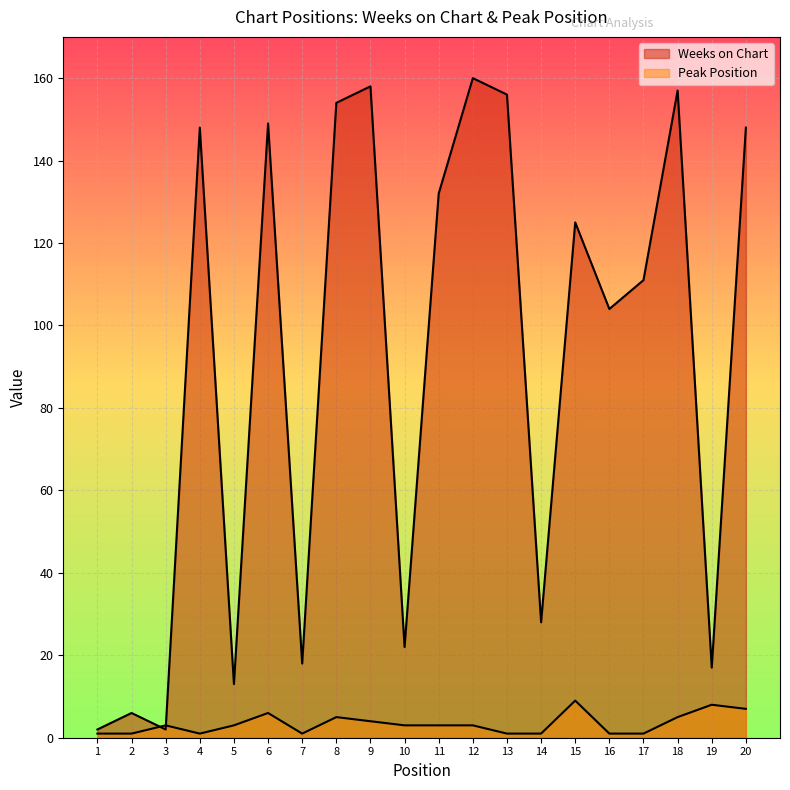

Which category has the highest value in the Weeks on Chart series?

12